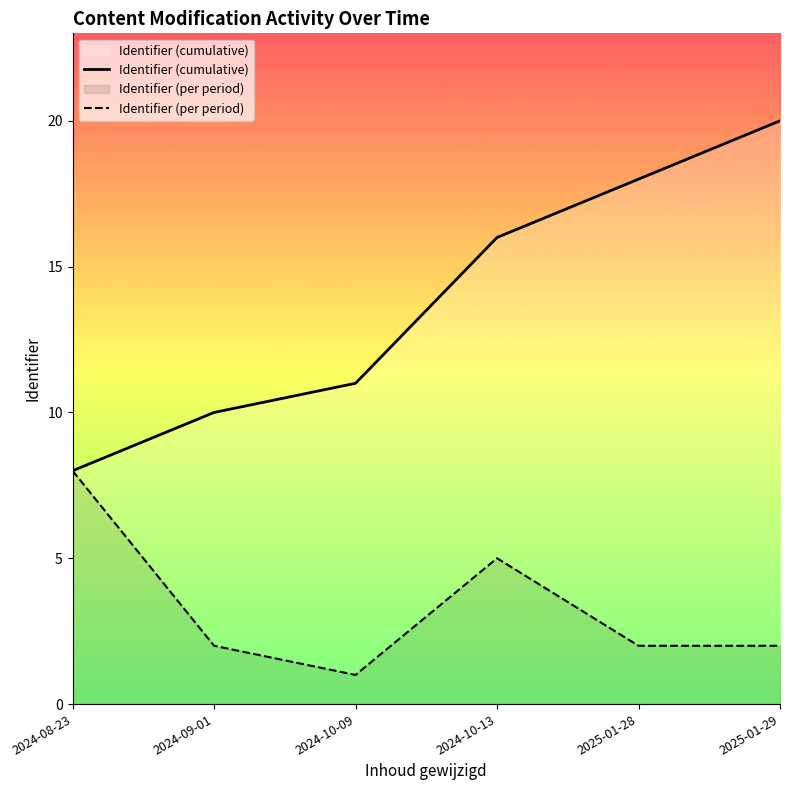

At which category is the sum across all series the highest?

2025-01-29